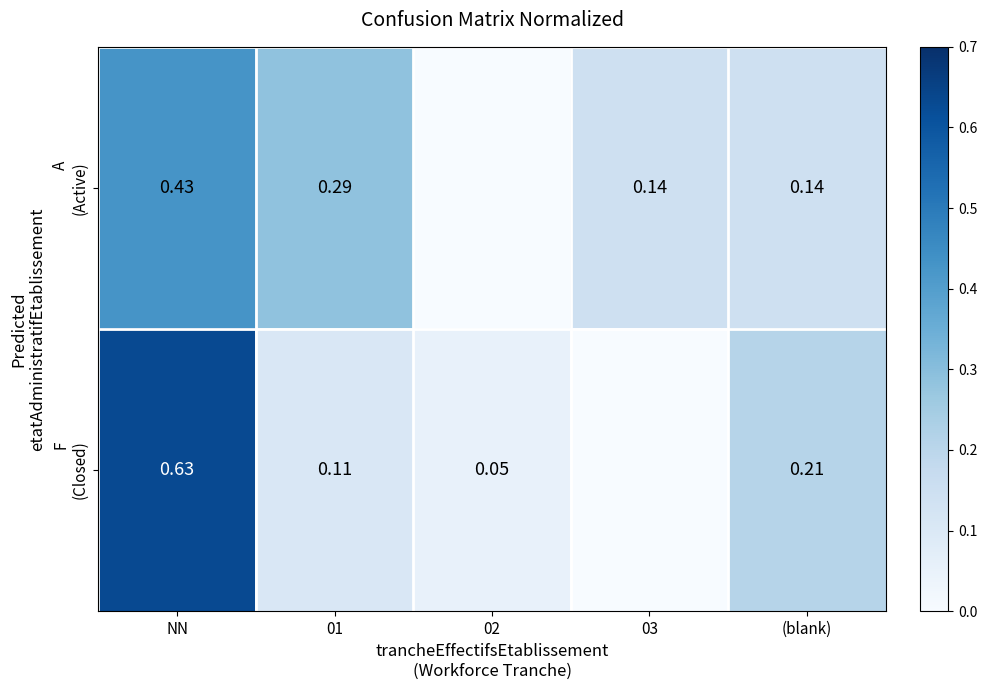

Rank the series at 02 from highest to lowest value.

F (Closed), A (Active)